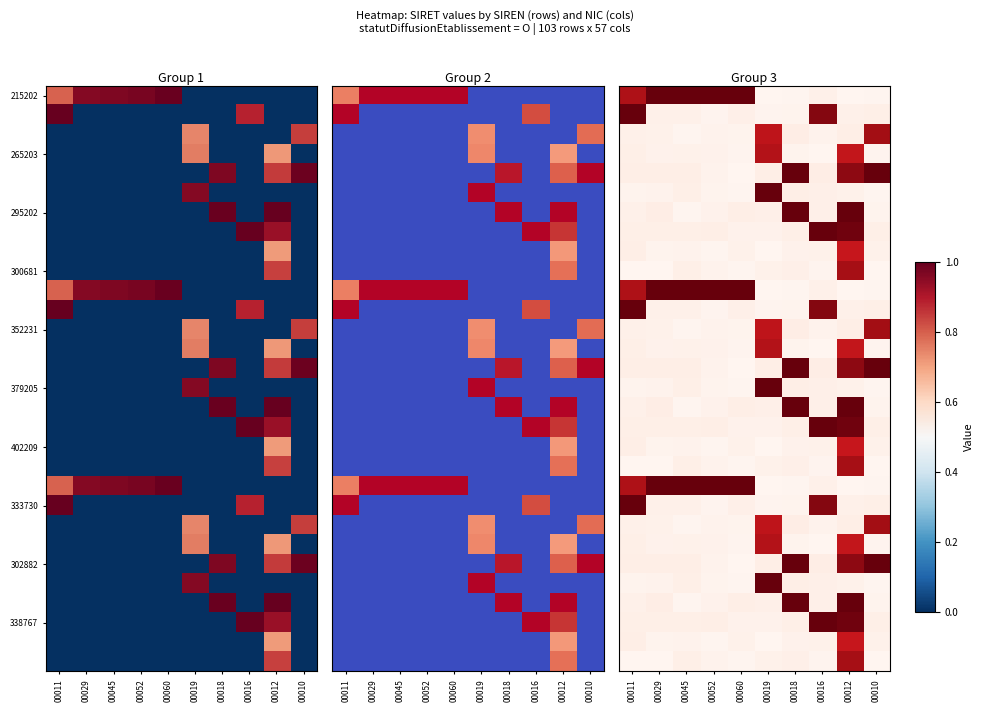

At which category is the sum across all series the highest?

00012